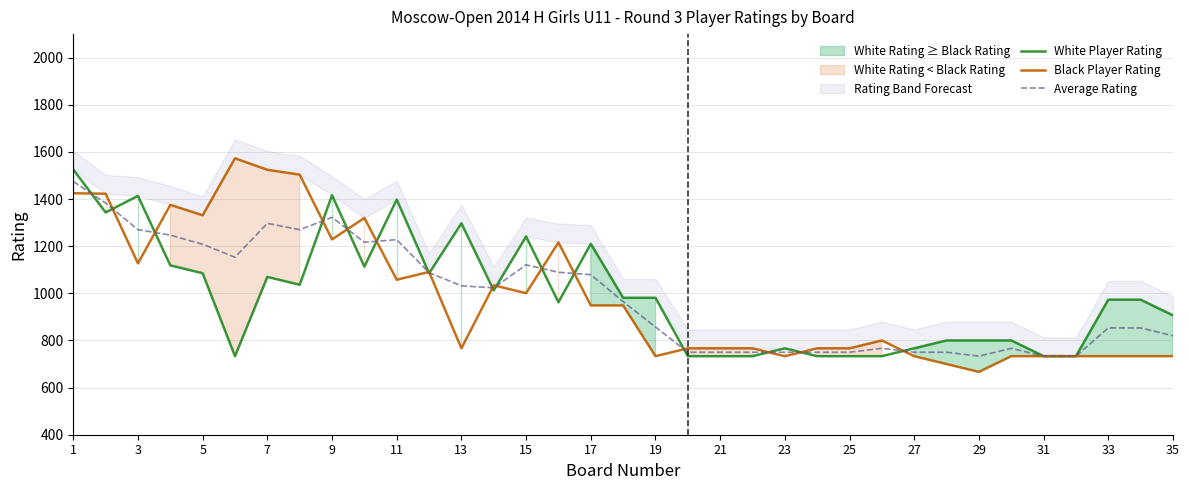

The value of Average Rating at 13 is 1815.7. True or false?

False